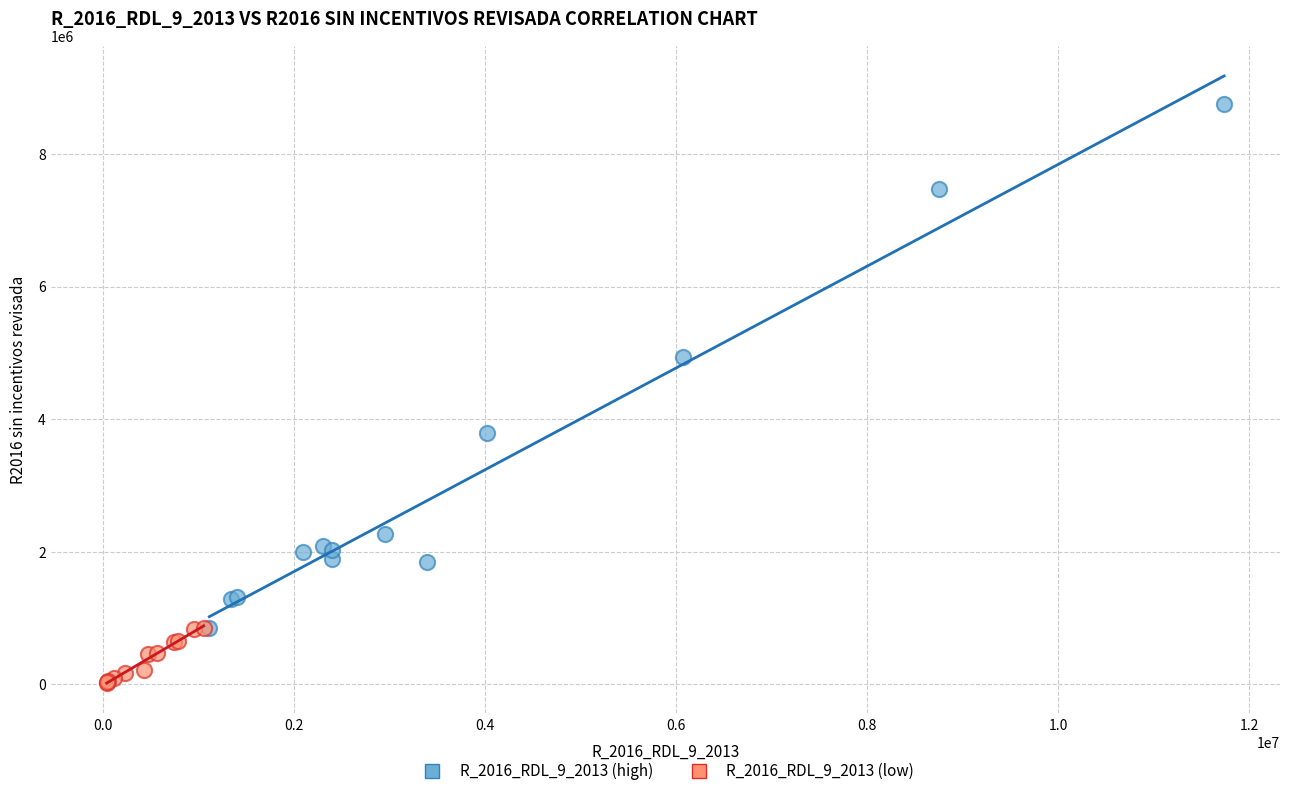

Which series contains the highest Y value?

R_2016_RDL_9_2013 (high)